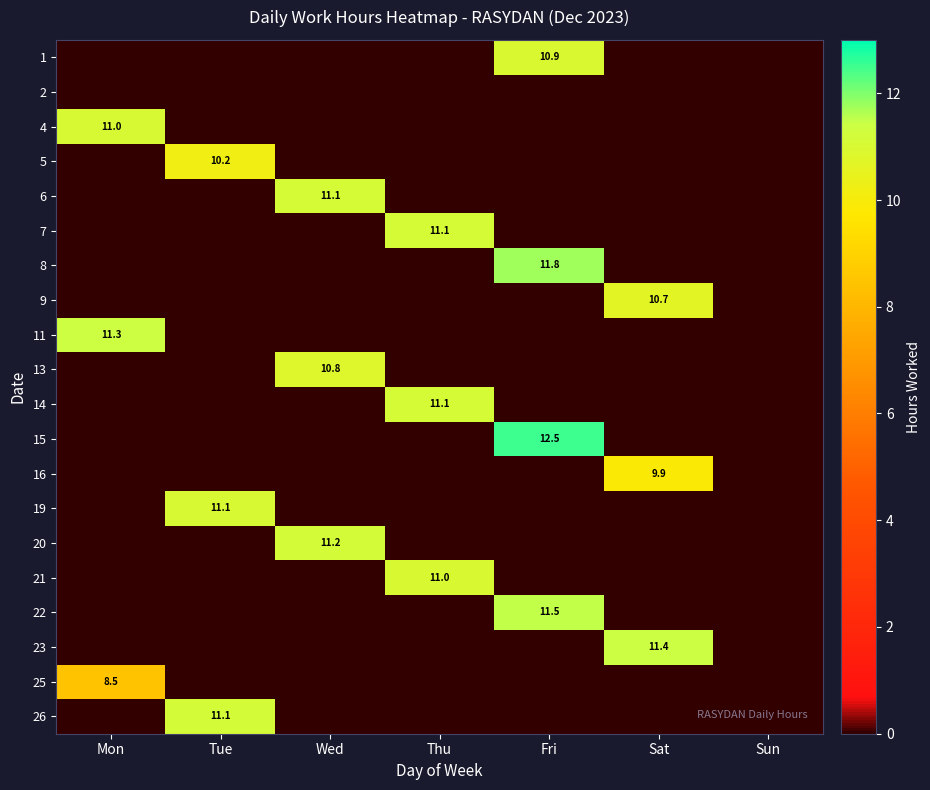

What is the difference between the highest and lowest values at Wed?

11.2